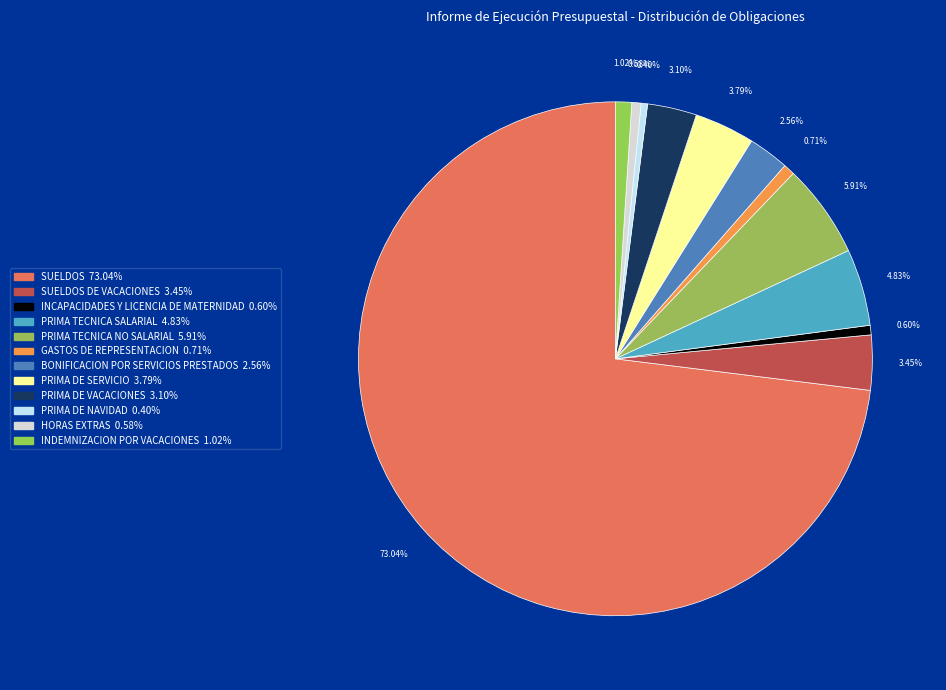

Which slice represents more than half of the pie?

SUELDOS